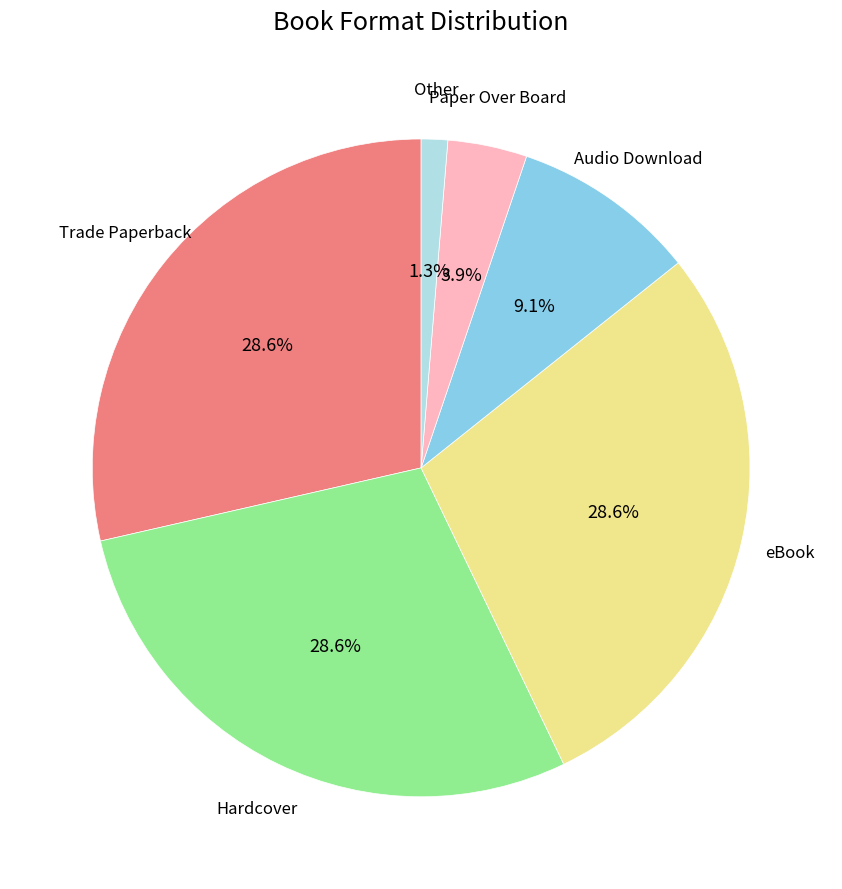

Is there a majority slice in this chart?

No